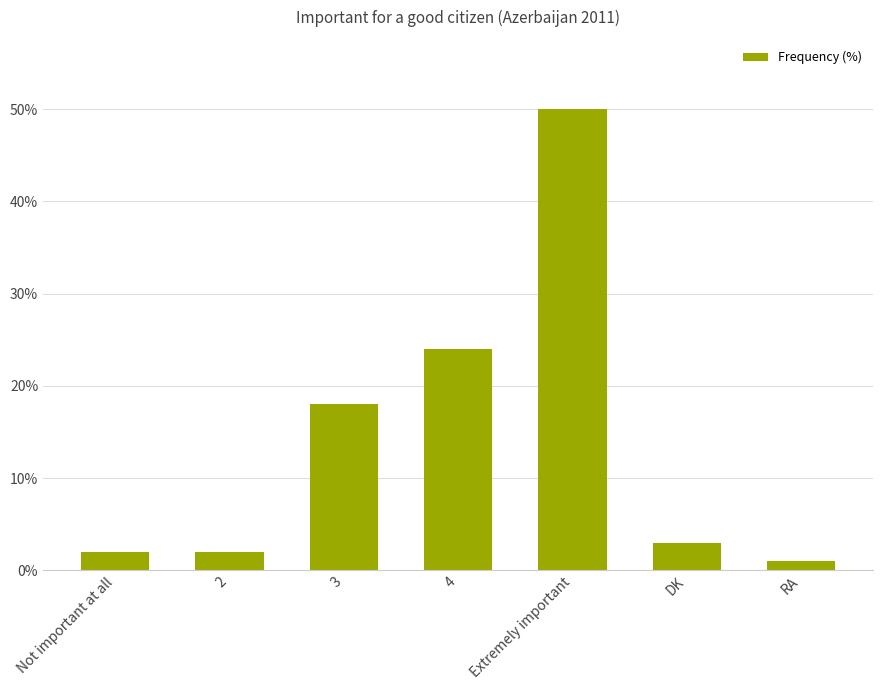

What is the label of the 1st bar from the left?

Not important at all